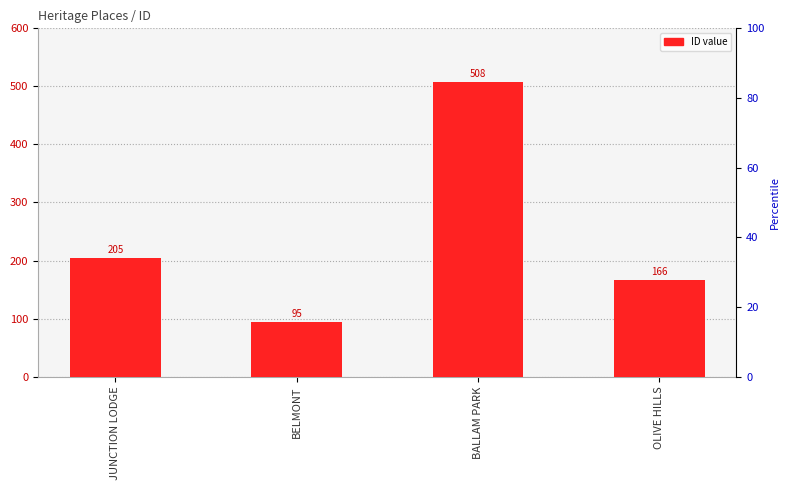

What is the difference between the values at BALLAM PARK and BELMONT?

413